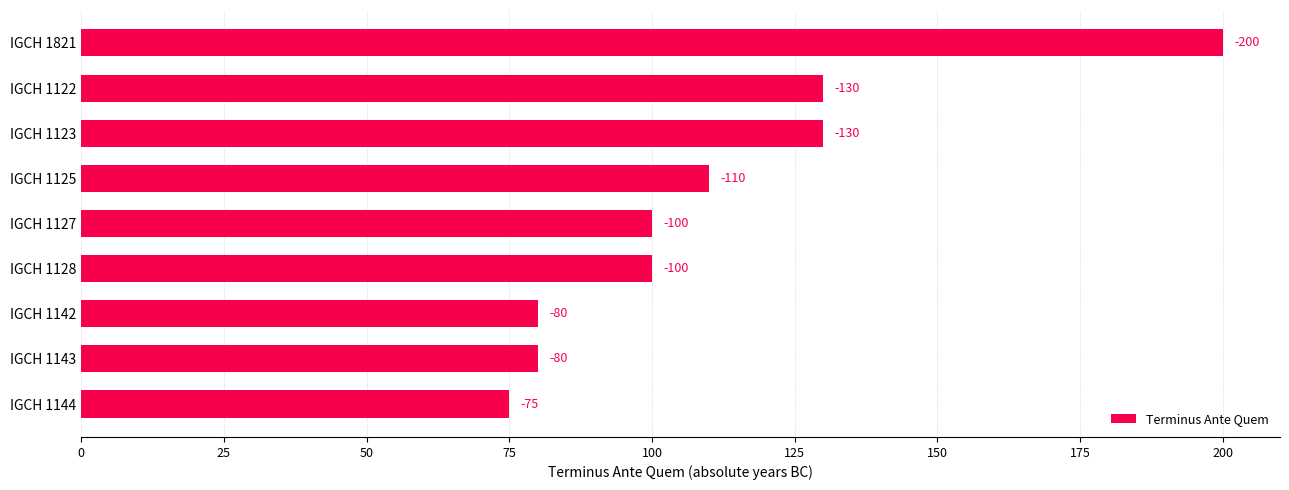

What is the sum of all values?

1005